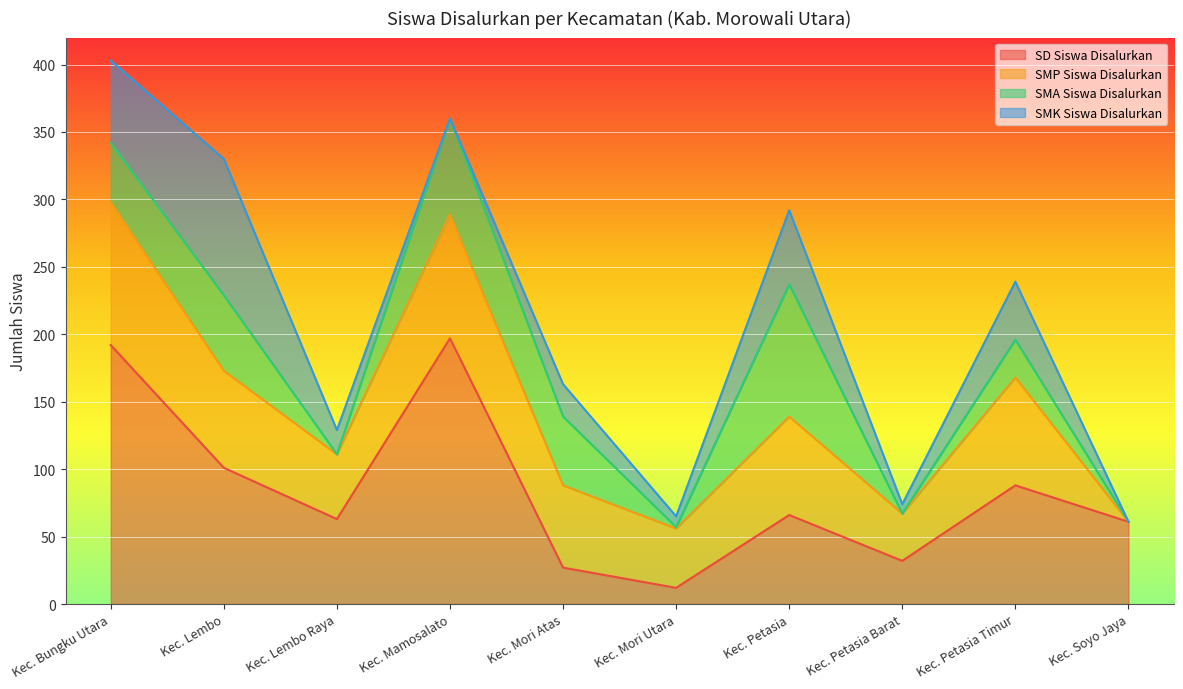

At which label does SD Siswa Disalurkan reach its peak?

Kec. Mamosalato